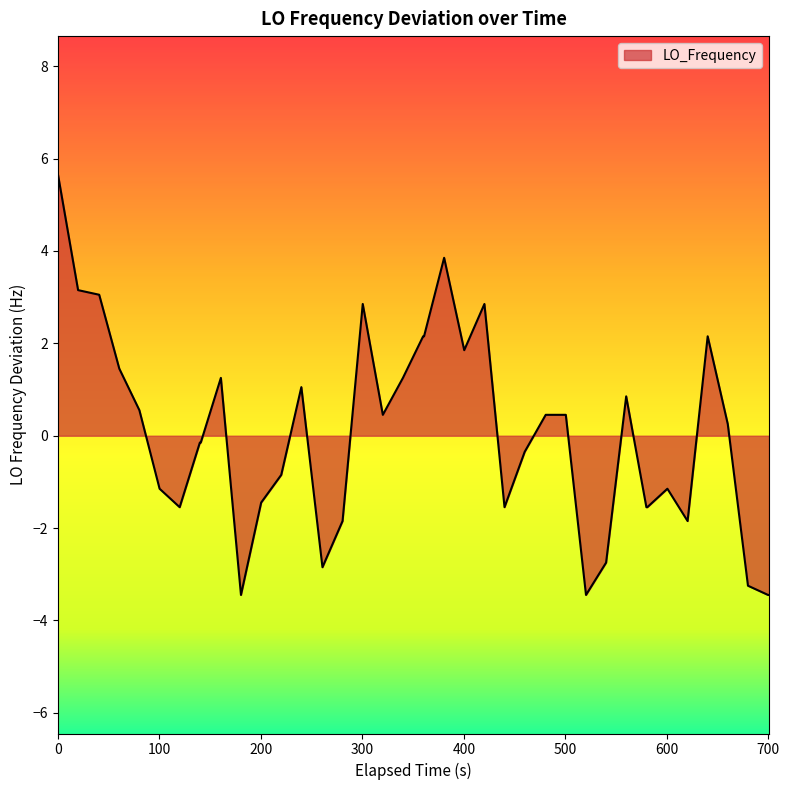

What is the smallest value displayed?

-3.4